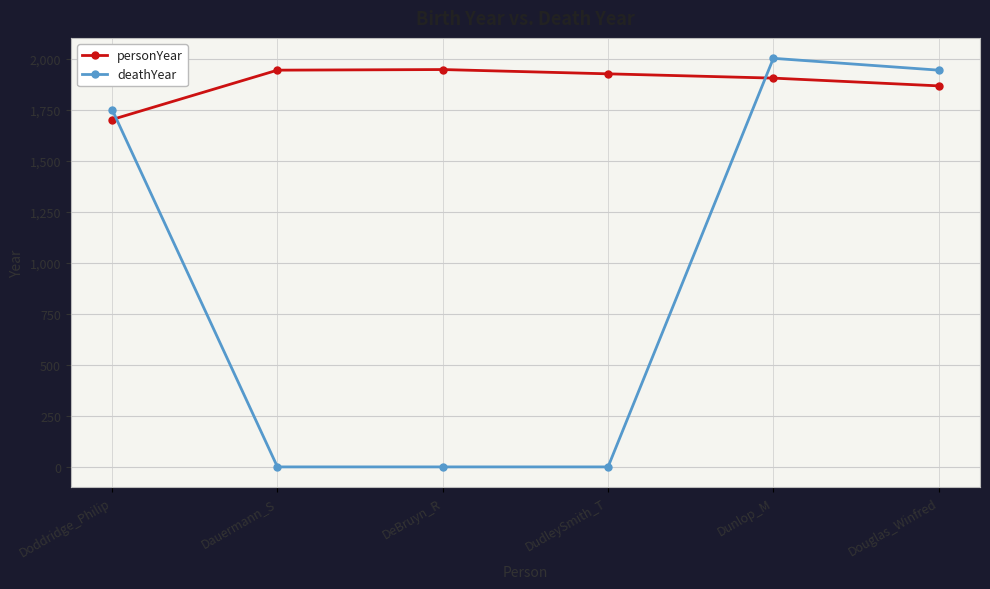

The deathYear series shows 1944 at Douglas_Winfred. True or false?

True